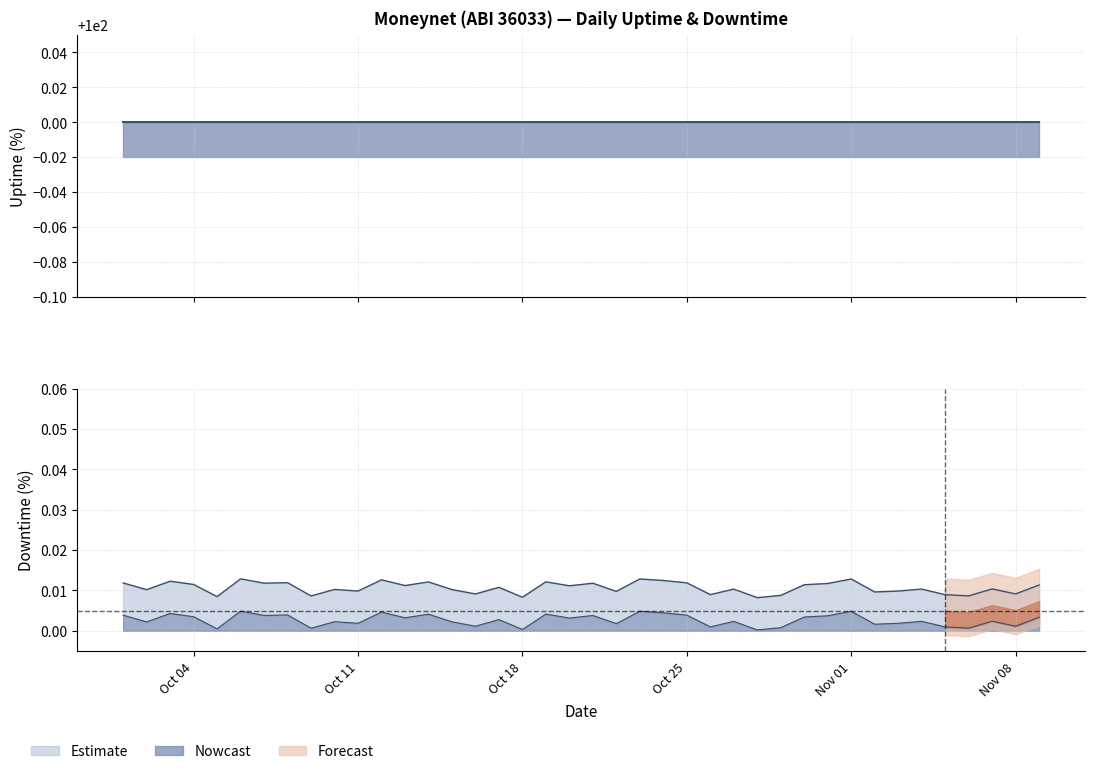

Is it true that Downtime equals 0 at 2021-10-29?

True